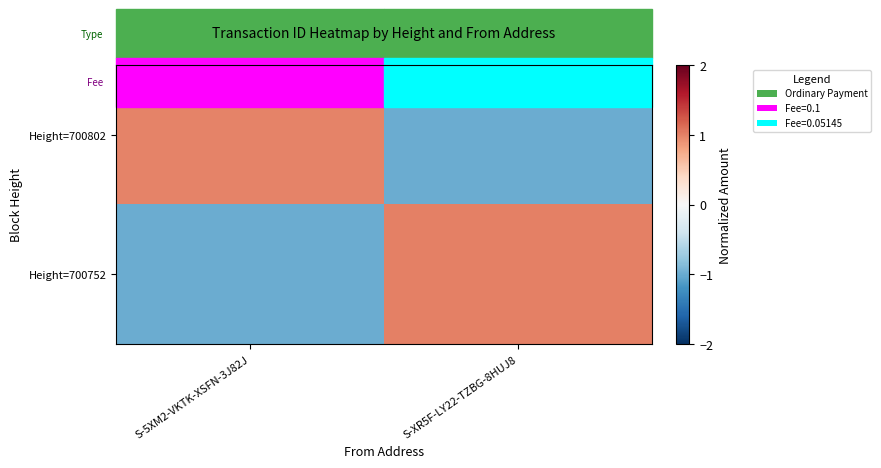

Rank the series at S-XR5F-LY22-TZBG-8HUJ8 from lowest to highest value.

Height=700802, Height=700752